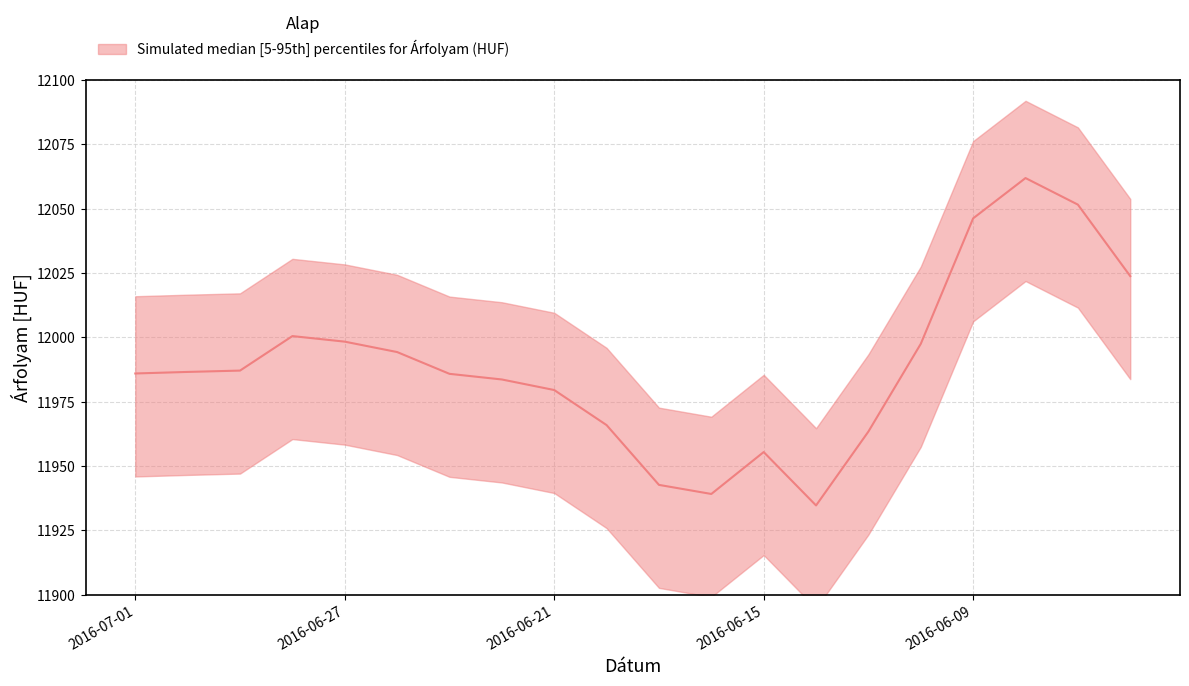

Reading left to right, what are all the values shown in this chart?

11986.0	11986.6	11987.1	12000.5	11998.3	11994.3	11985.8	11983.6	11979.5	11965.9	11942.7	11939.2	11955.5	11934.7	11963.4	11997.5	12046.2	12061.9	12051.6	12023.8